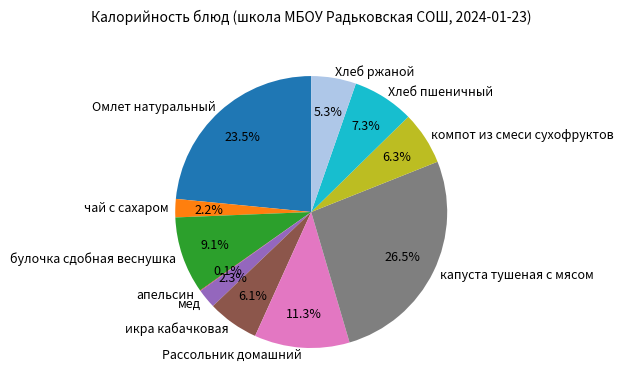

Does Омлет натуральный represent more than half of the total?

No